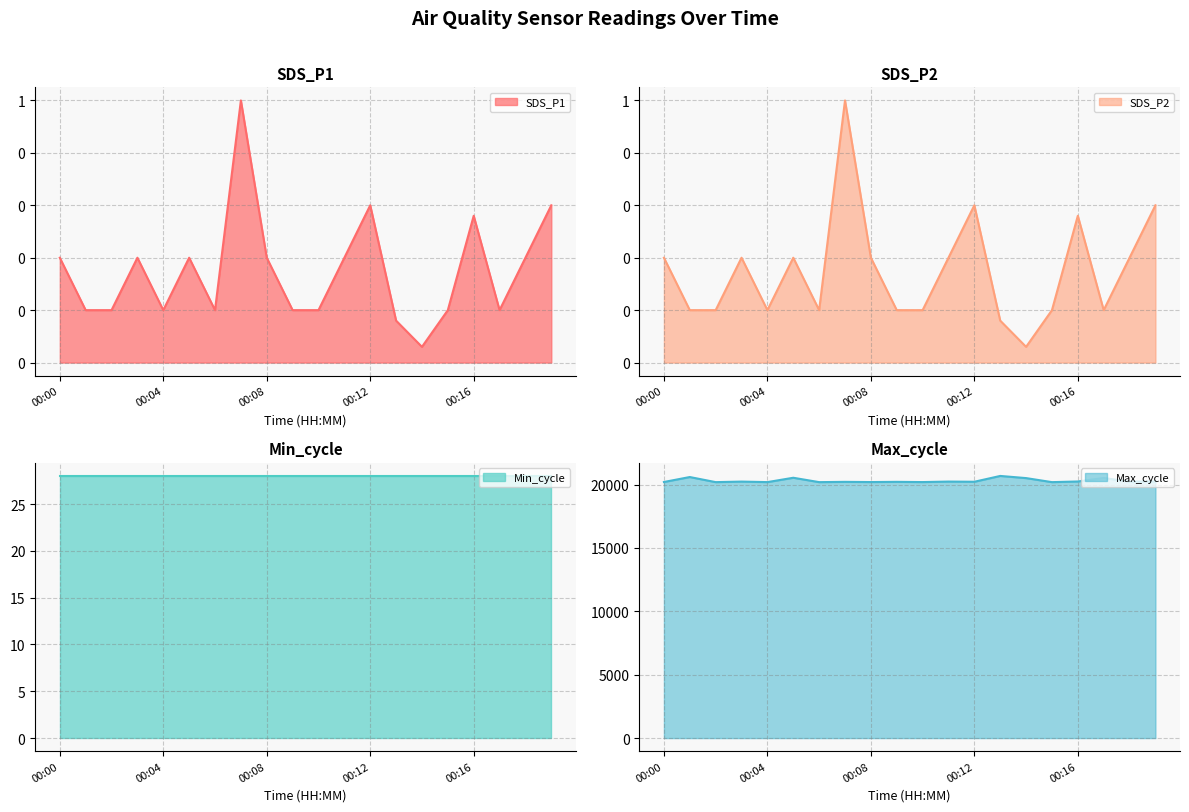

True or false: SDS_P2 and SDS_P1 cross at least once.

False